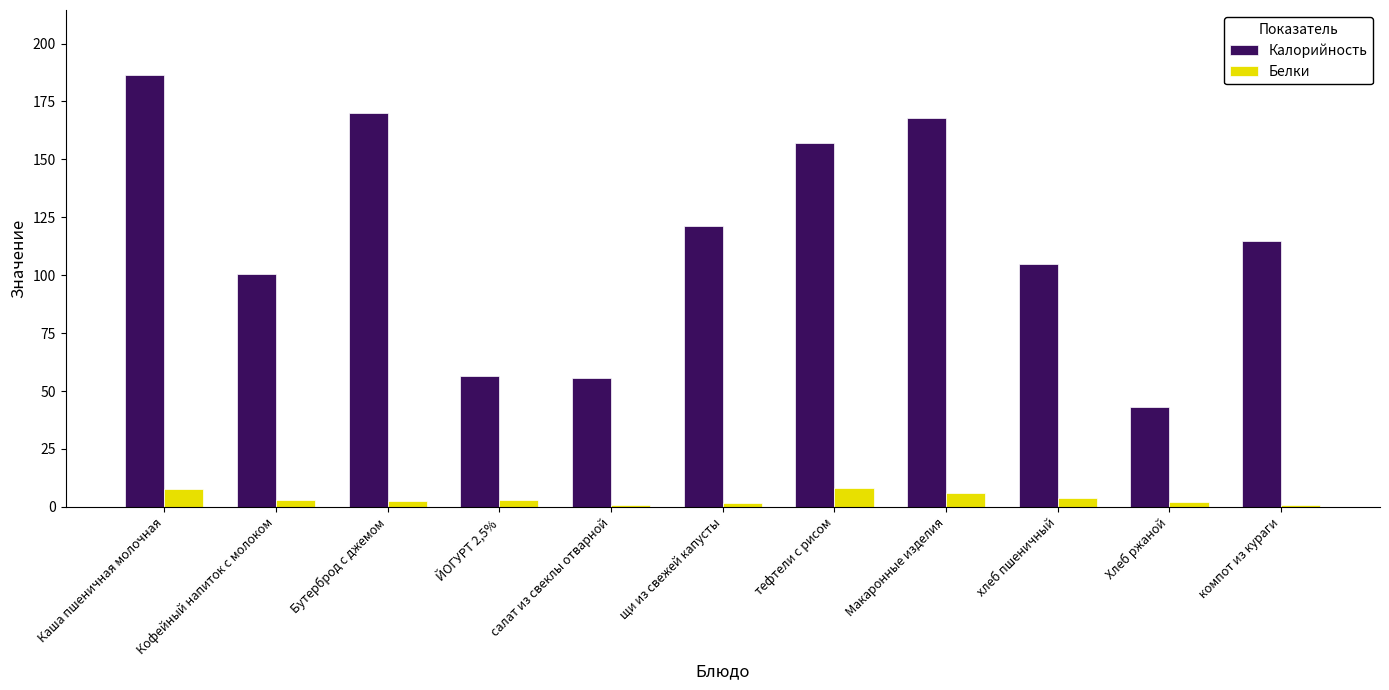

Are the bars grouped side by side (vs. stacked)?

Yes